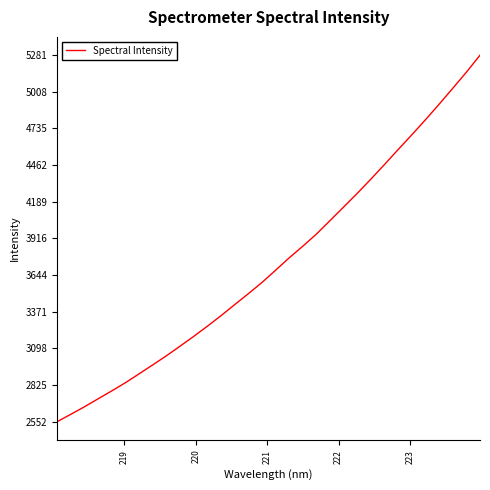

What is the smallest value displayed?

2552.2